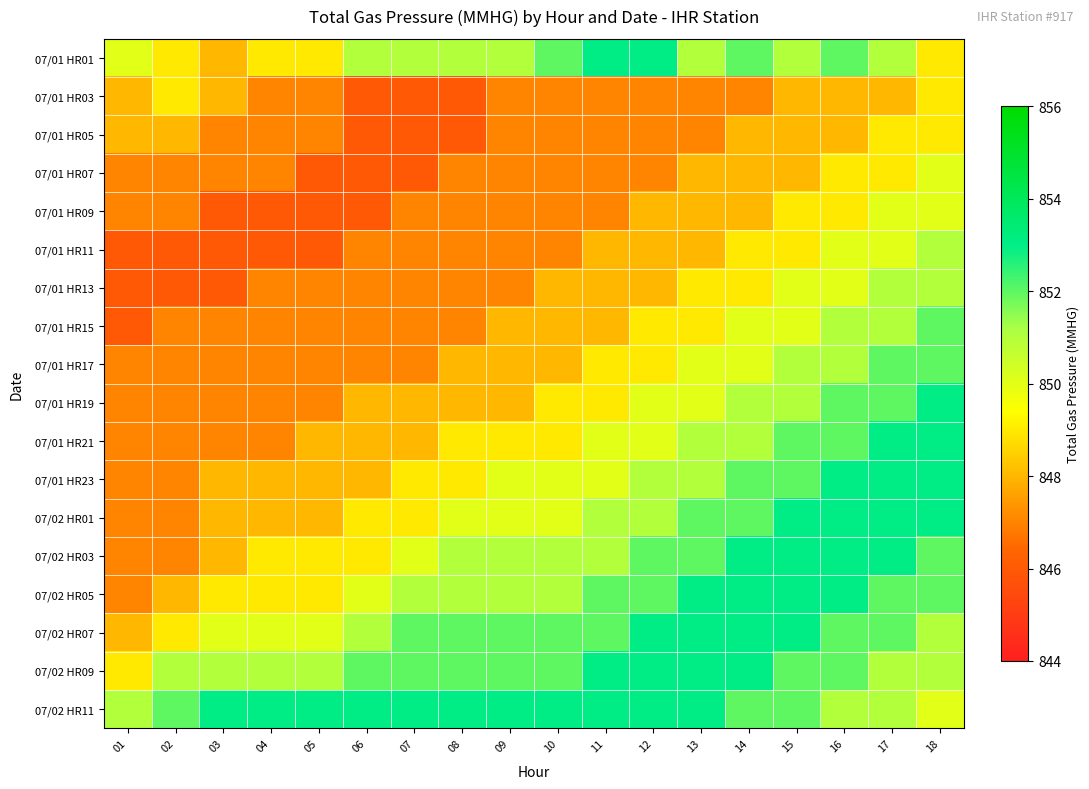

Which label corresponds to the smallest value in the chart?

06